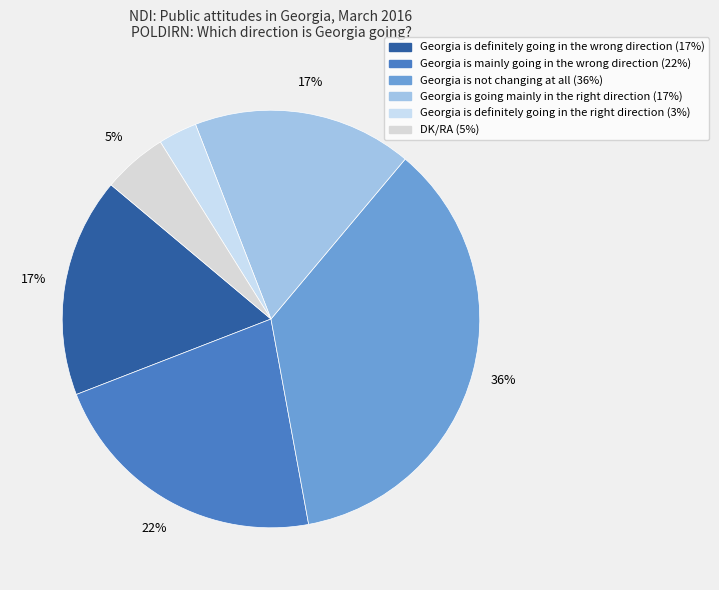

Does Georgia is definitely going in the wrong direction account for over 50% of the chart?

No